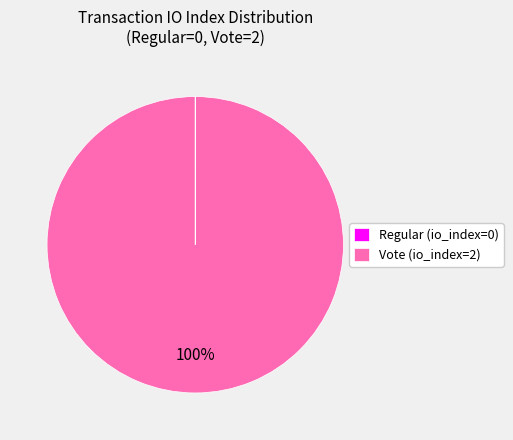

True or false: Vote (io_index=2) accounts for 87% of the total.

False